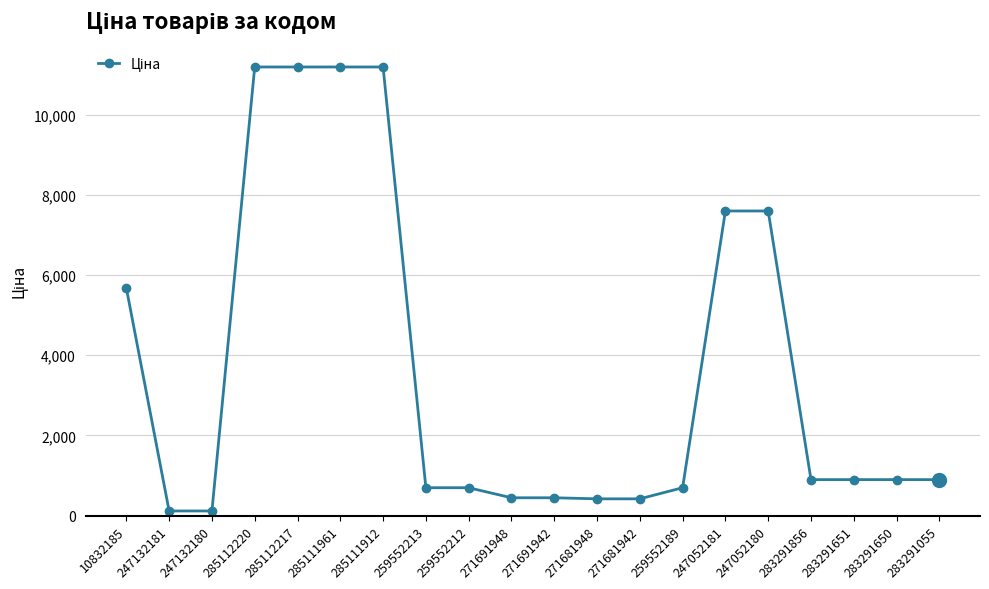

What is the greatest value displayed?

11188.2